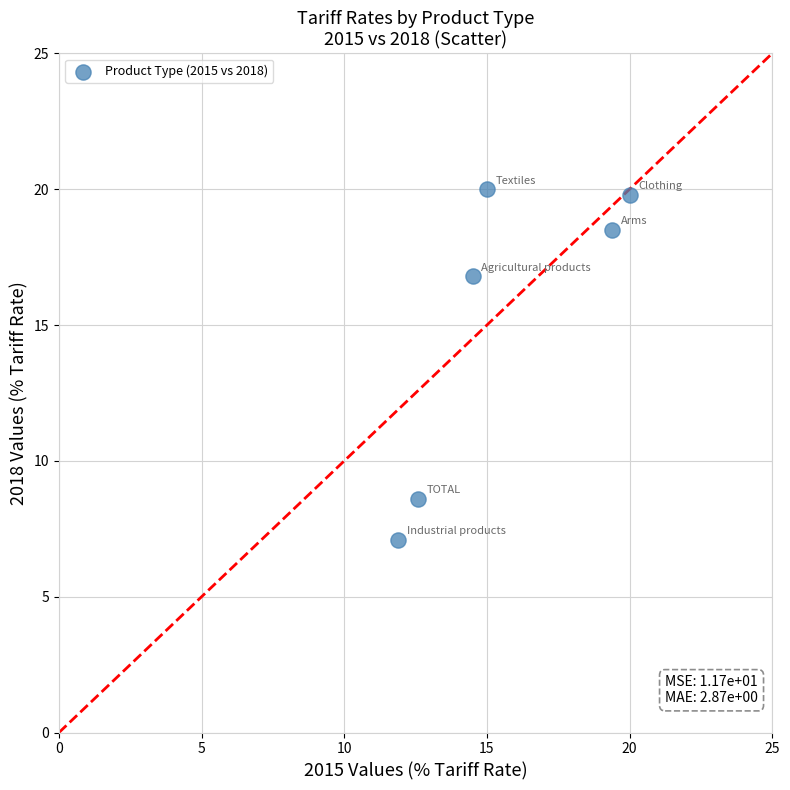

What Y value in the scatter plot is closest to 13?

16.8